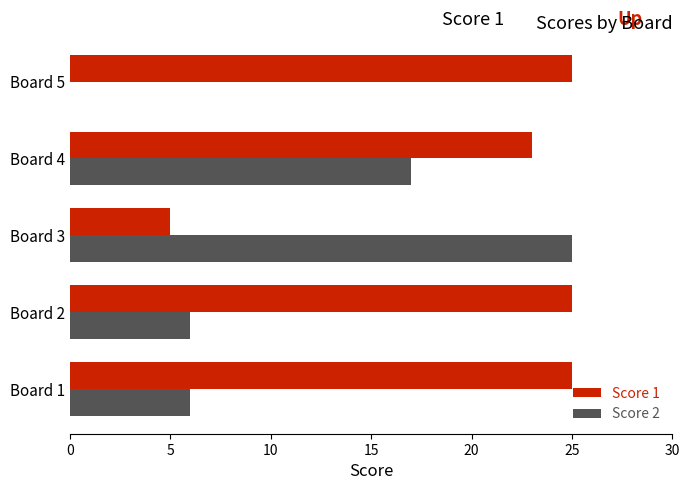

The value of Score 2 at Board 4 is 5. True or false?

False